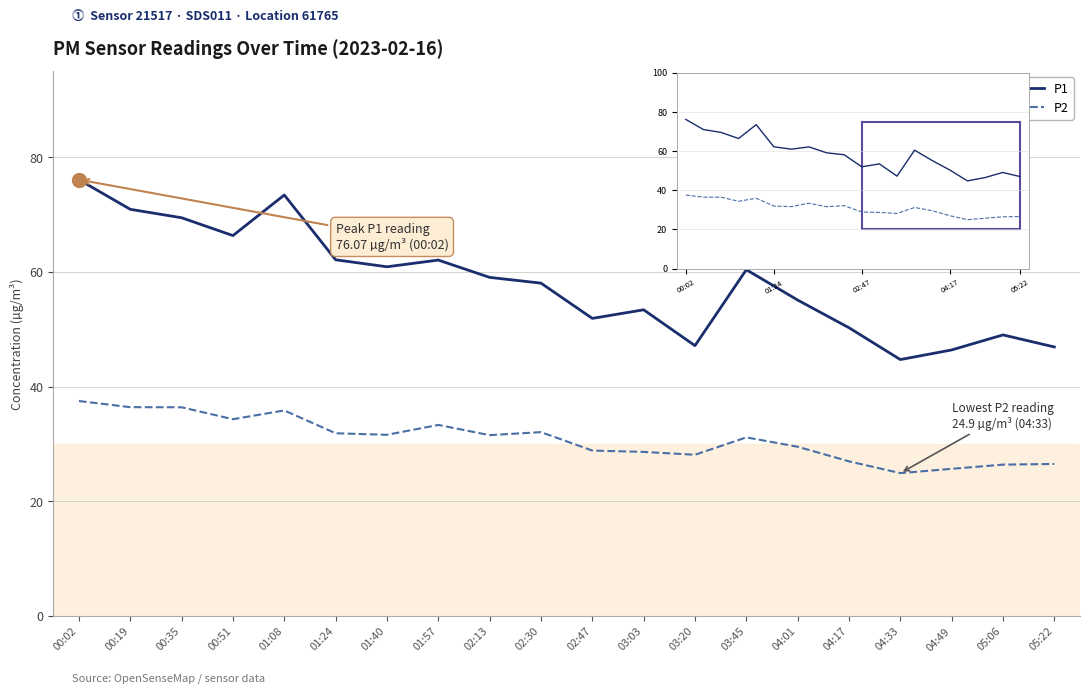

Rank the series by their maximum value, from highest to lowest.

P1, P2